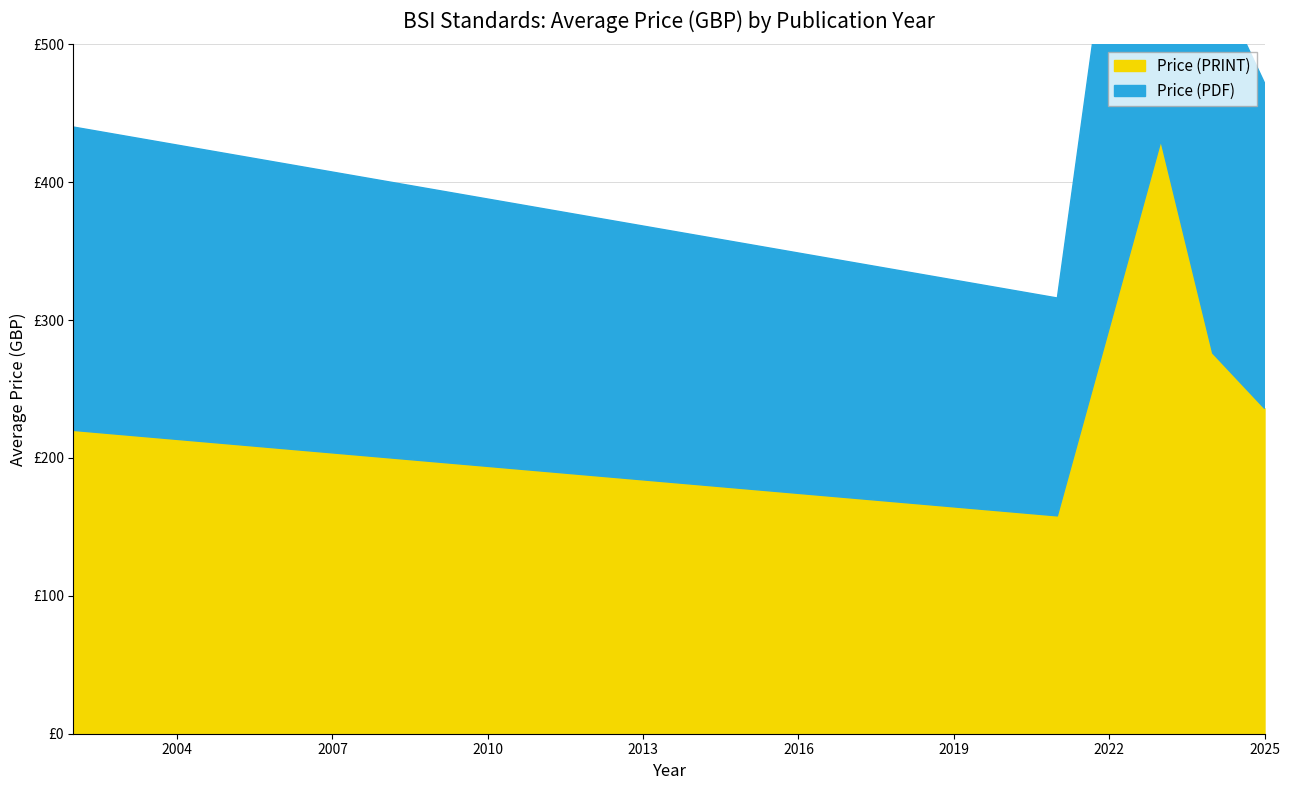

Which series has the largest total across all categories?

Price (PDF)